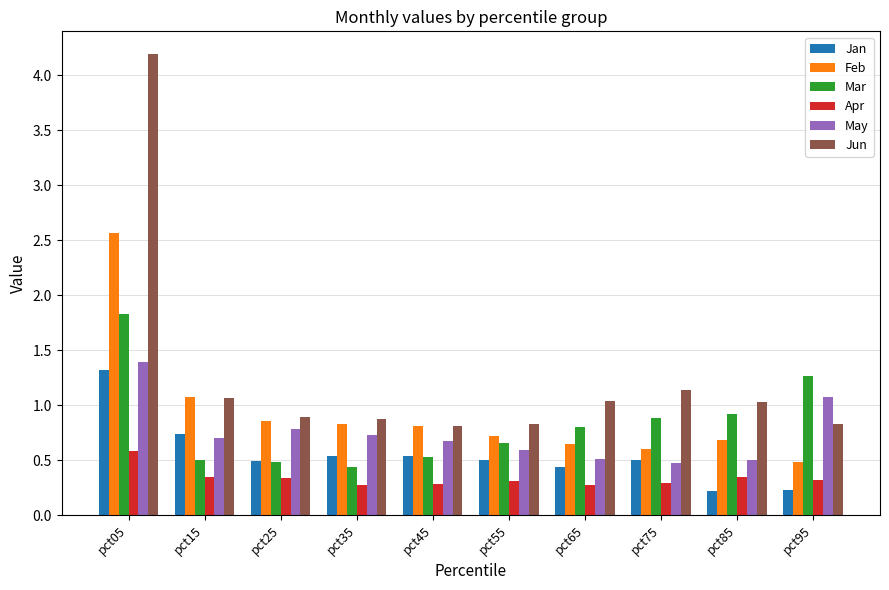

How many groups of bars are there?

10